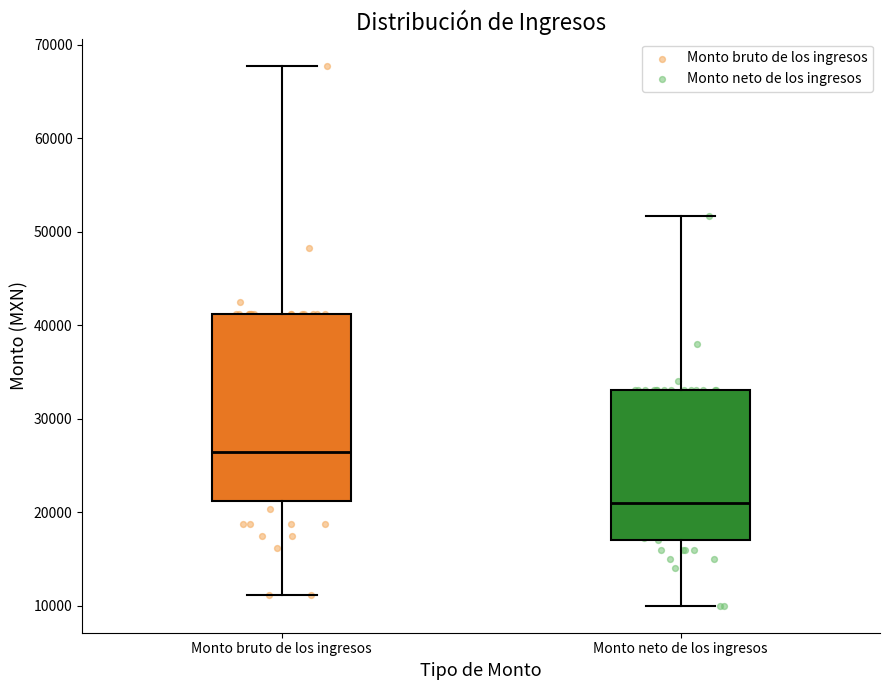

Reading left to right, read every box against the y-axis: the position of its median line, the range the box covers, and the ends of its whiskers. The values are not printed on the chart, so give them approximately, as read against the axis.

Monto bruto de los ingresos: median 26000, box 21000 to 41000, whiskers 11000 to 68000
Monto neto de los ingresos: median 21000, box 17000 to 33000, whiskers 10000 to 52000